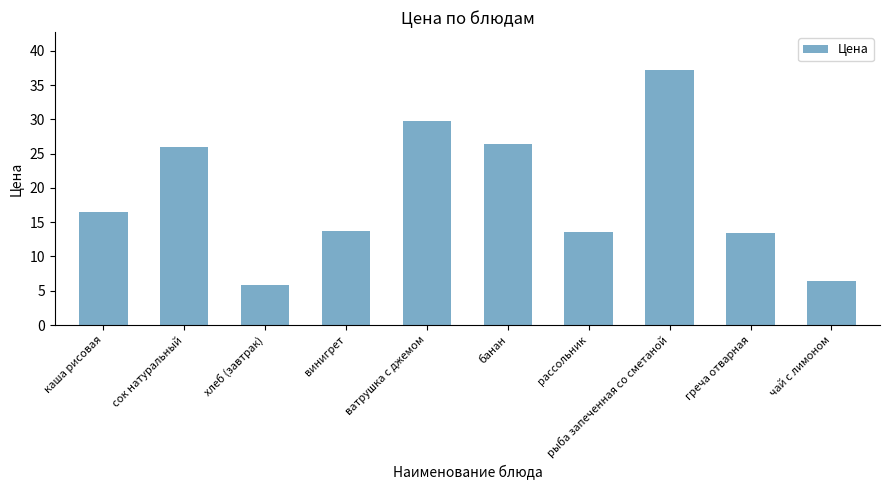

What is the label of the 8th bar from the right?

хлеб (завтрак)